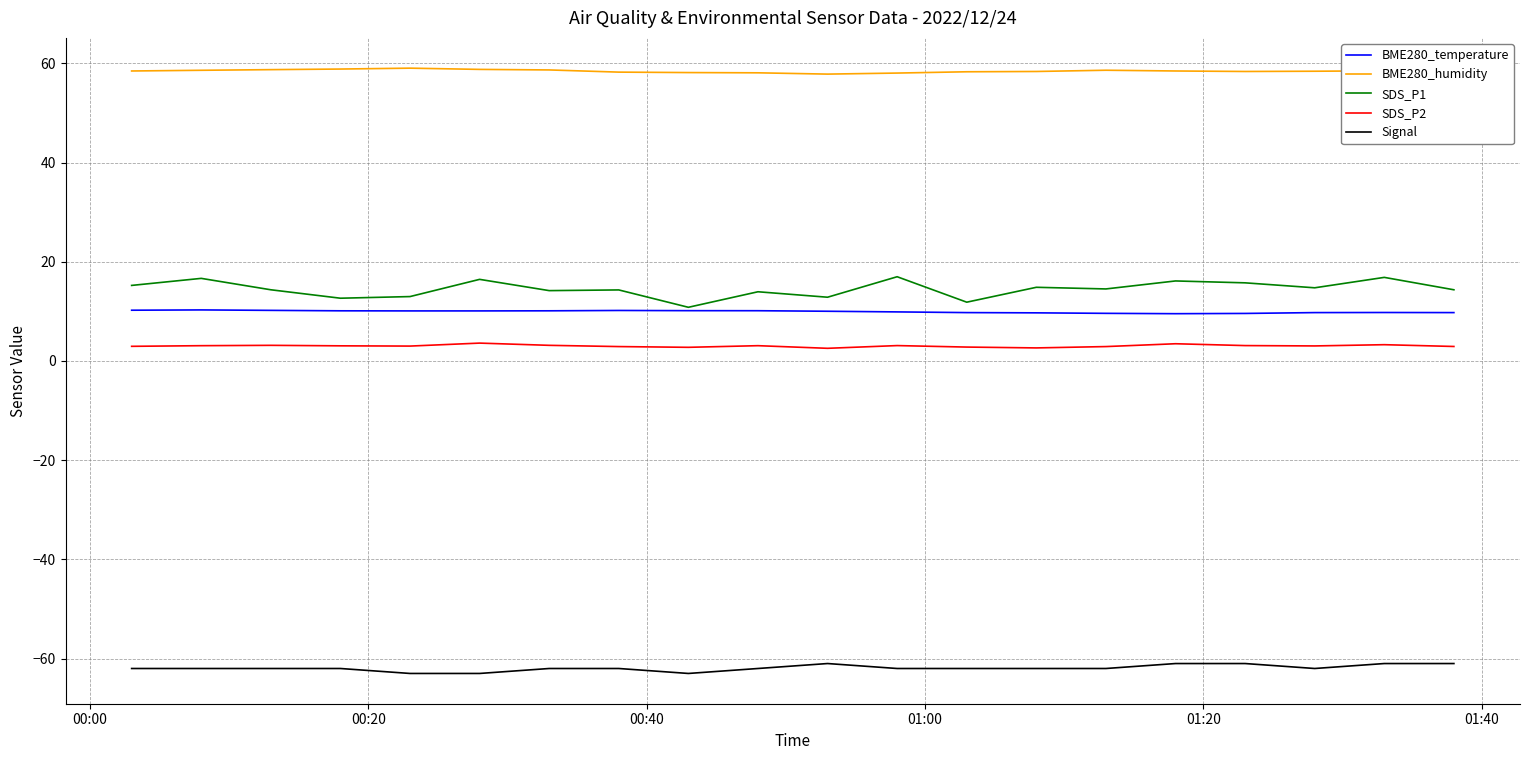

True or false: SDS_P2 and BME280_humidity intersect in this chart.

False